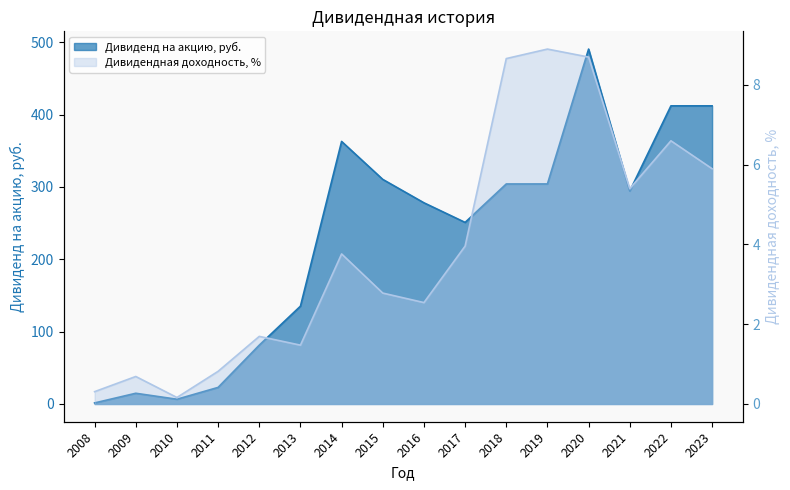

What is the difference between the second highest and second lowest values in the Дивиденд на акцию, руб. series?

405.6